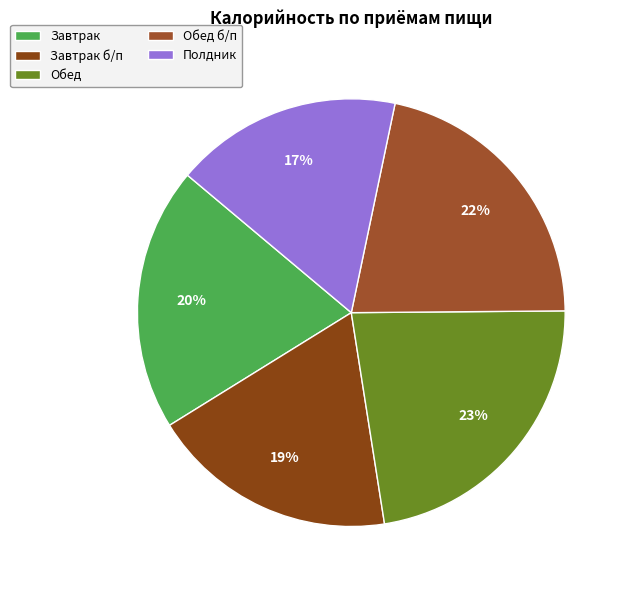

Count the number of slices in the pie.

5